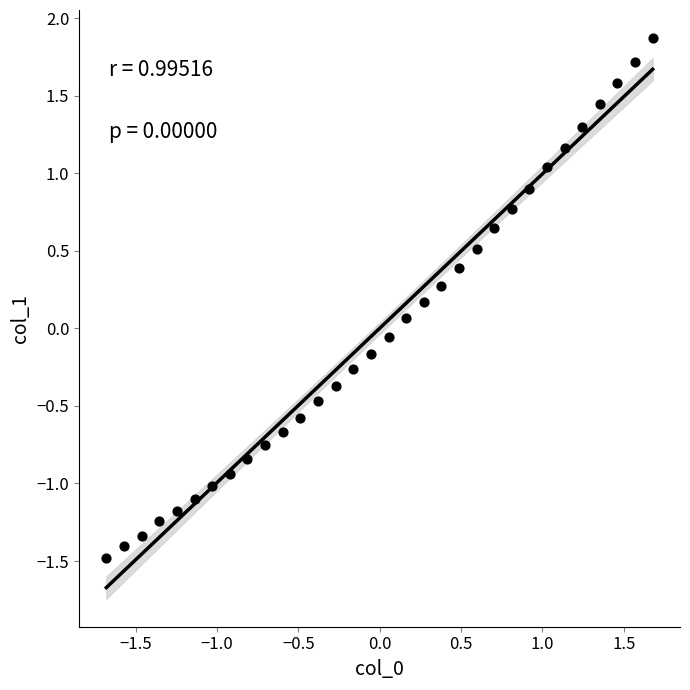

What is the range of Y values (max minus min)?

3.4